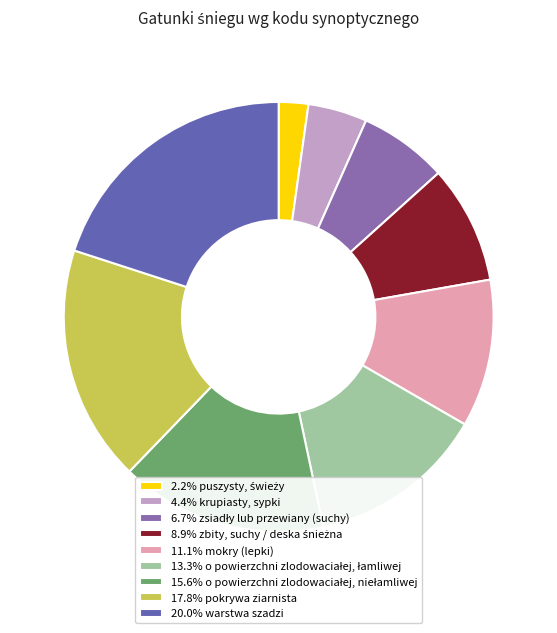

What is the ratio of the value at 20.0% warstwa szadzi to the value at 11.1% mokry (lepki)?

1.8